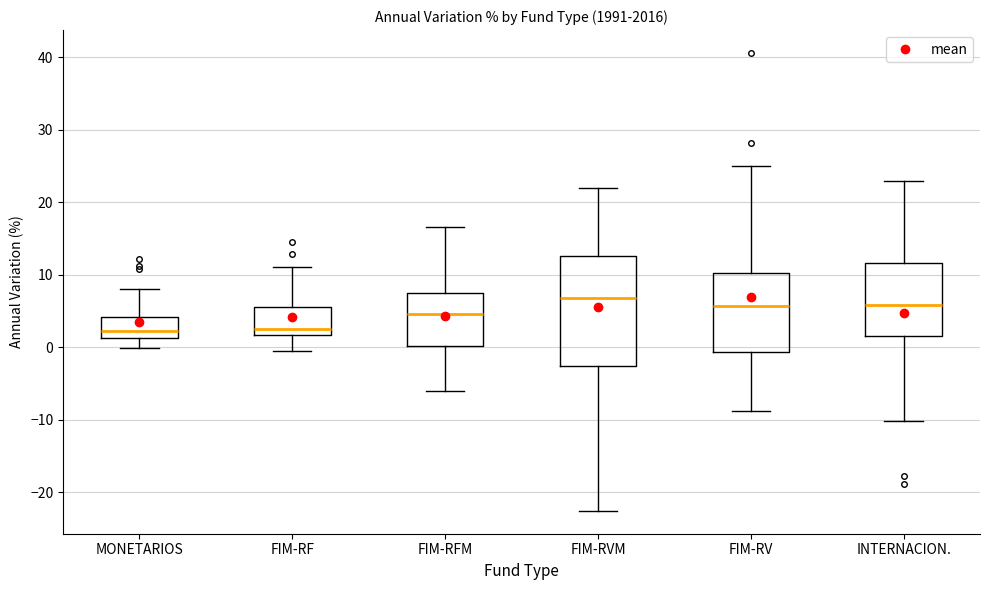

Reading left to right, read every box against the y-axis: the position of its median line, the range the box covers, and the ends of its whiskers. The values are not printed on the chart, so give them approximately, as read against the axis.

MONETARIOS: median 2, box 1 to 4, whiskers 0 to 8
FIM-RF: median 3, box 2 to 6, whiskers 0 to 11
FIM-RFM: median 5, box 0 to 8, whiskers -6 to 17
FIM-RVM: median 7, box -3 to 13, whiskers -23 to 22
FIM-RV: median 6, box -1 to 10, whiskers -9 to 25
INTERNACION.: median 6, box 1 to 12, whiskers -10 to 23